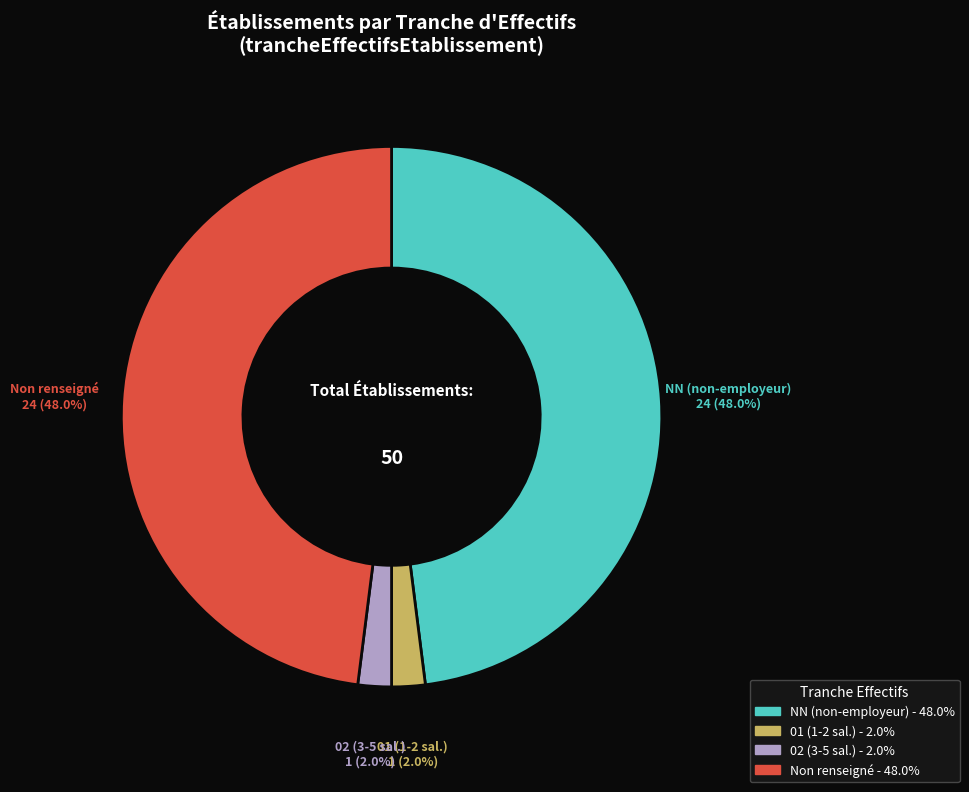

Is there any slice that represents more than half of the pie?

No